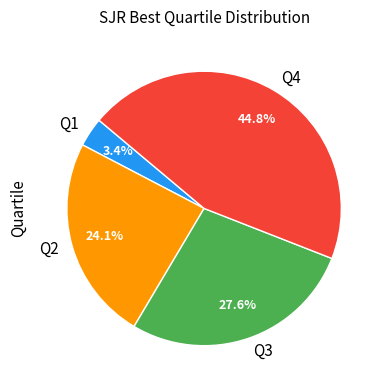

To the nearest percent, what is the difference between the Q4 and Q2 slice percentages?

21%